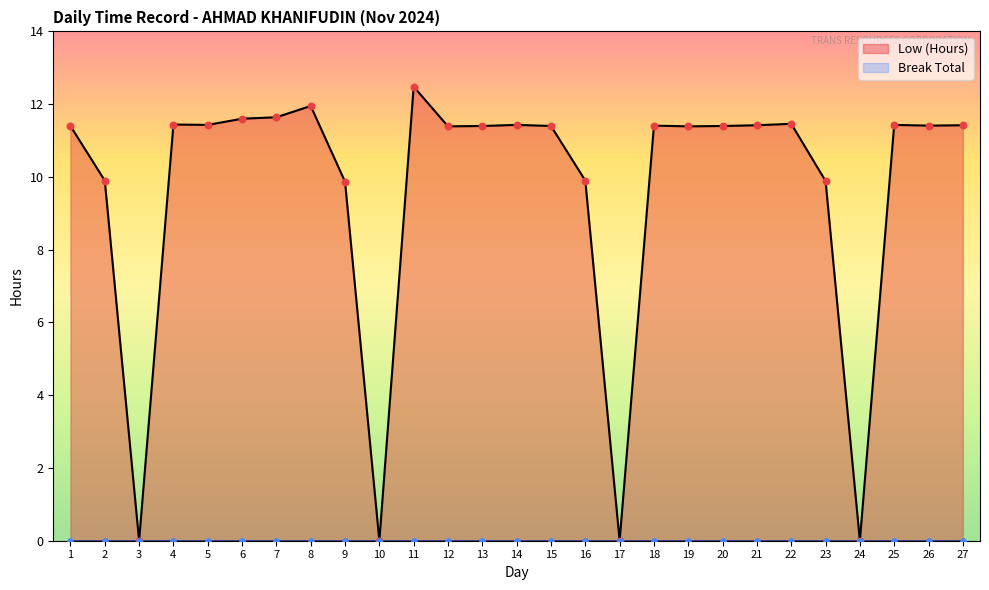

What is the change in value from 8 to 25?

-0.5